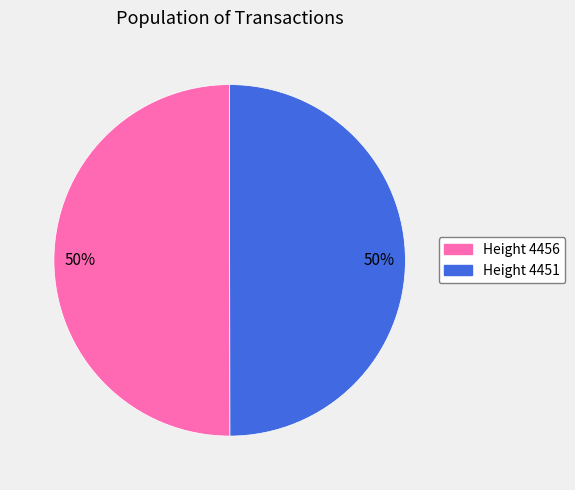

What is the ratio of the value at Height 4451 to the value at Height 4456?

1.0